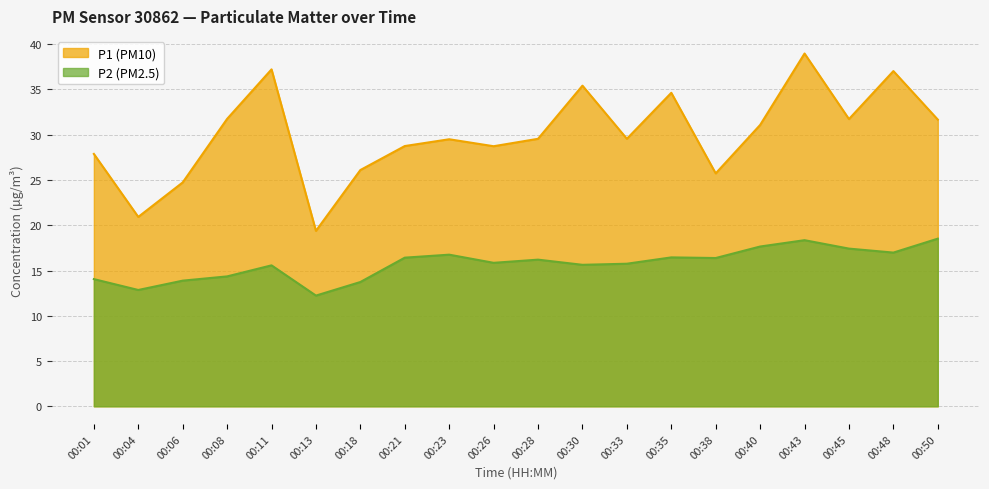

Between 00:04 and 00:28, which series saw the biggest shift?

P1